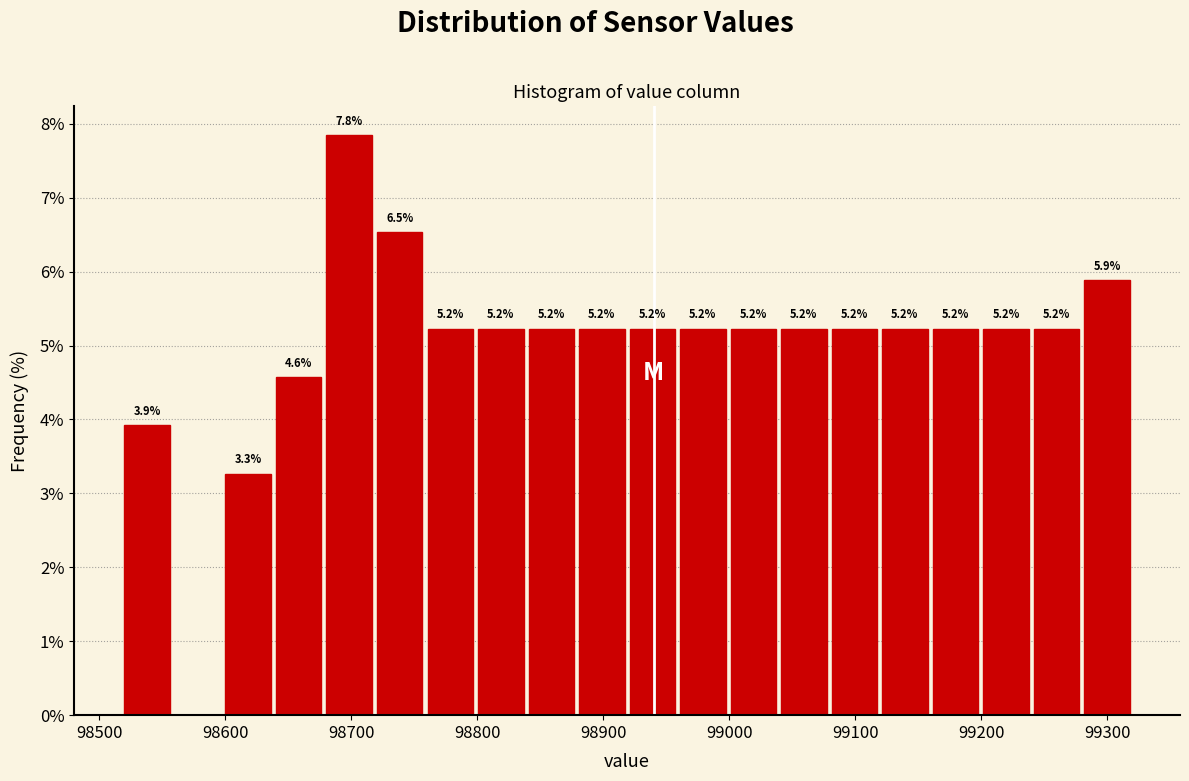

Which range on the x-axis has the tallest bar?

98680 to 98720